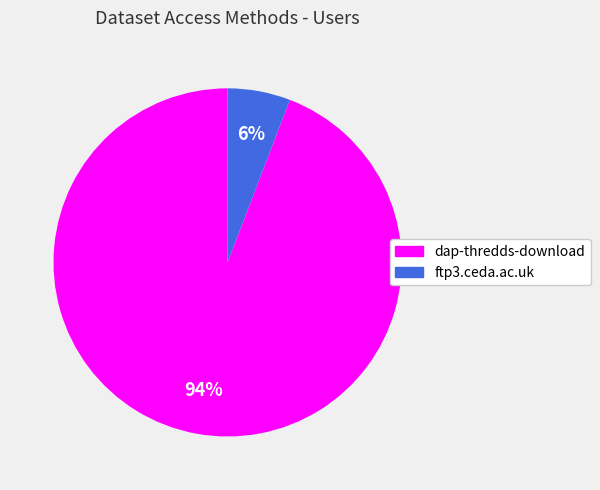

The dap-thredds-download slice represents 94% of the pie. True or false?

True